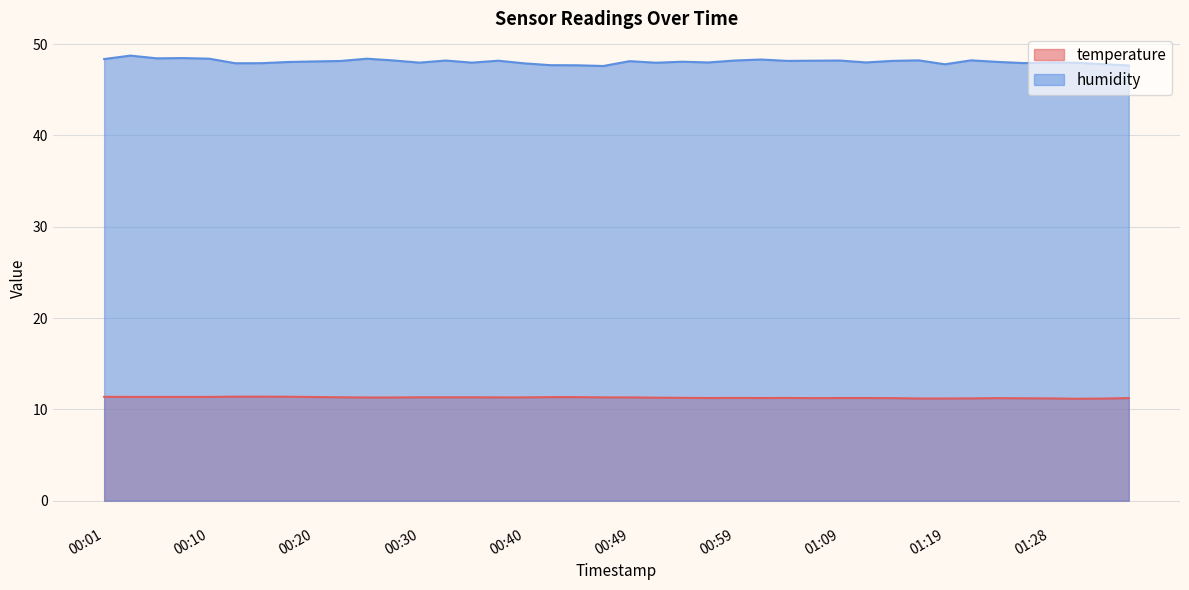

At which category does the chart reach its minimum across all series?

01:31